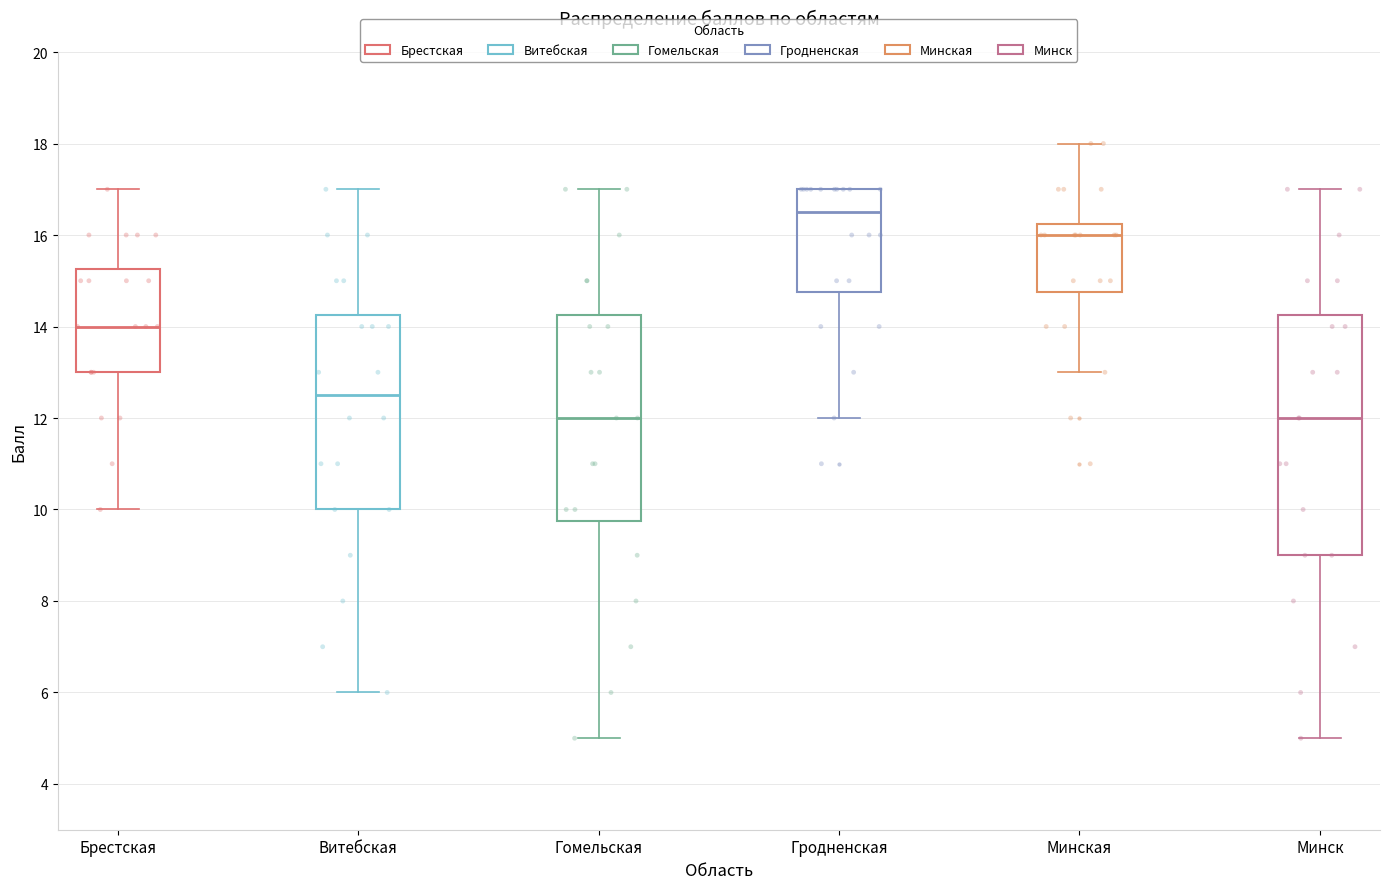

Reading left to right, read every box against the y-axis: the position of its median line, the range the box covers, and the ends of its whiskers. The values are not printed on the chart, so give them approximately, as read against the axis.

Брестская: median 14.0, box 13.0 to 15.2, whiskers 10.0 to 17.0
Витебская: median 12.6, box 10.0 to 14.2, whiskers 6.0 to 17.0
Гомельская: median 12.0, box 9.8 to 14.2, whiskers 5.0 to 17.0
Гродненская: median 16.6, box 14.8 to 17.0, whiskers 12.0 to 17.0
Минская: median 16.0, box 14.8 to 16.2, whiskers 13.0 to 18.0
Минск: median 12.0, box 9.0 to 14.2, whiskers 5.0 to 17.0